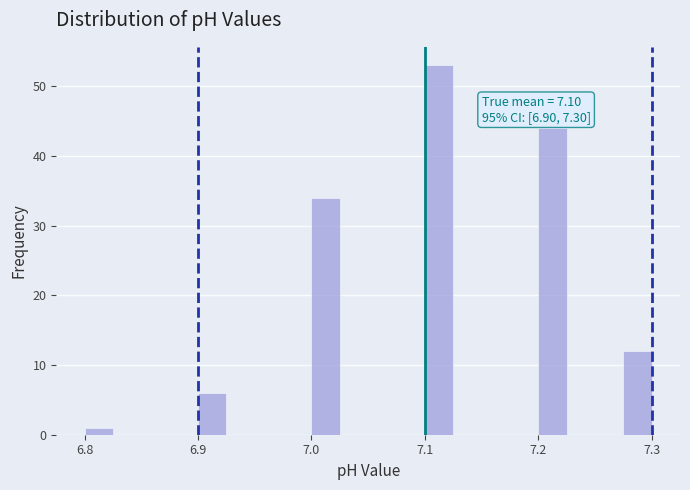

Read against the x-axis, roughly where is the centre of the tallest bar?

7.11